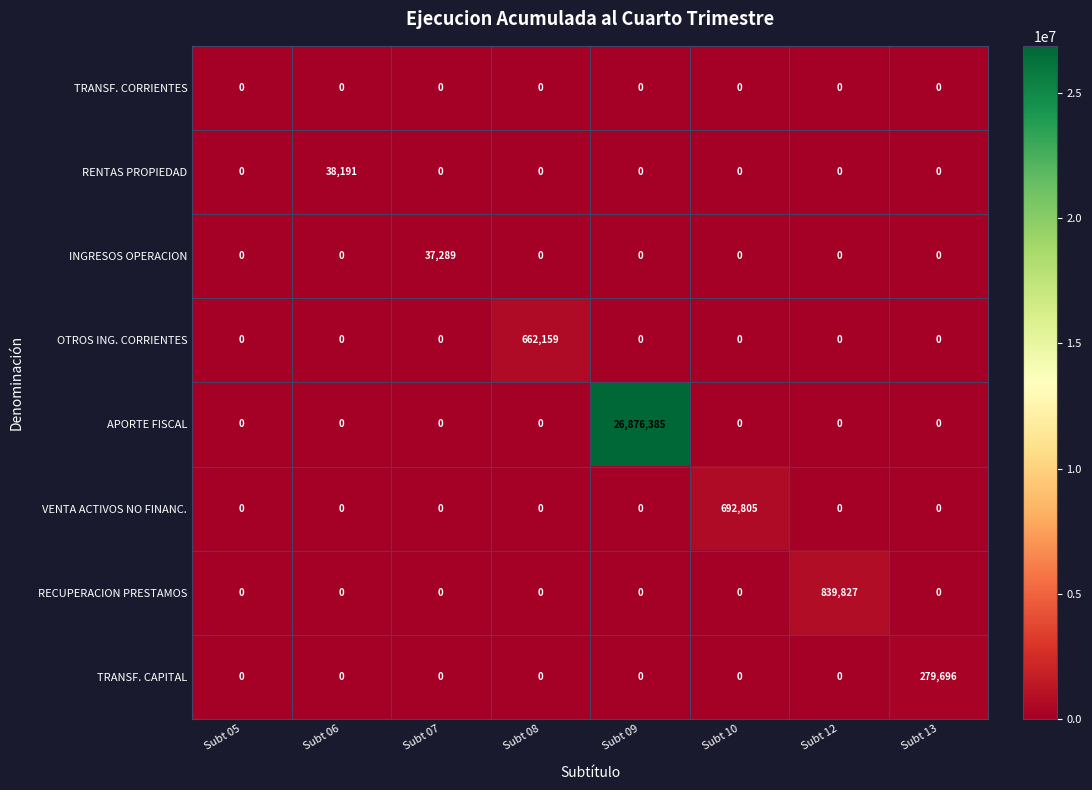

List the series in order of their peak value, highest first.

APORTE FISCAL, RECUPERACION PRESTAMOS, VENTA ACTIVOS NO FINANC., OTROS ING. CORRIENTES, TRANSF. CAPITAL, RENTAS PROPIEDAD, INGRESOS OPERACION, TRANSF. CORRIENTES